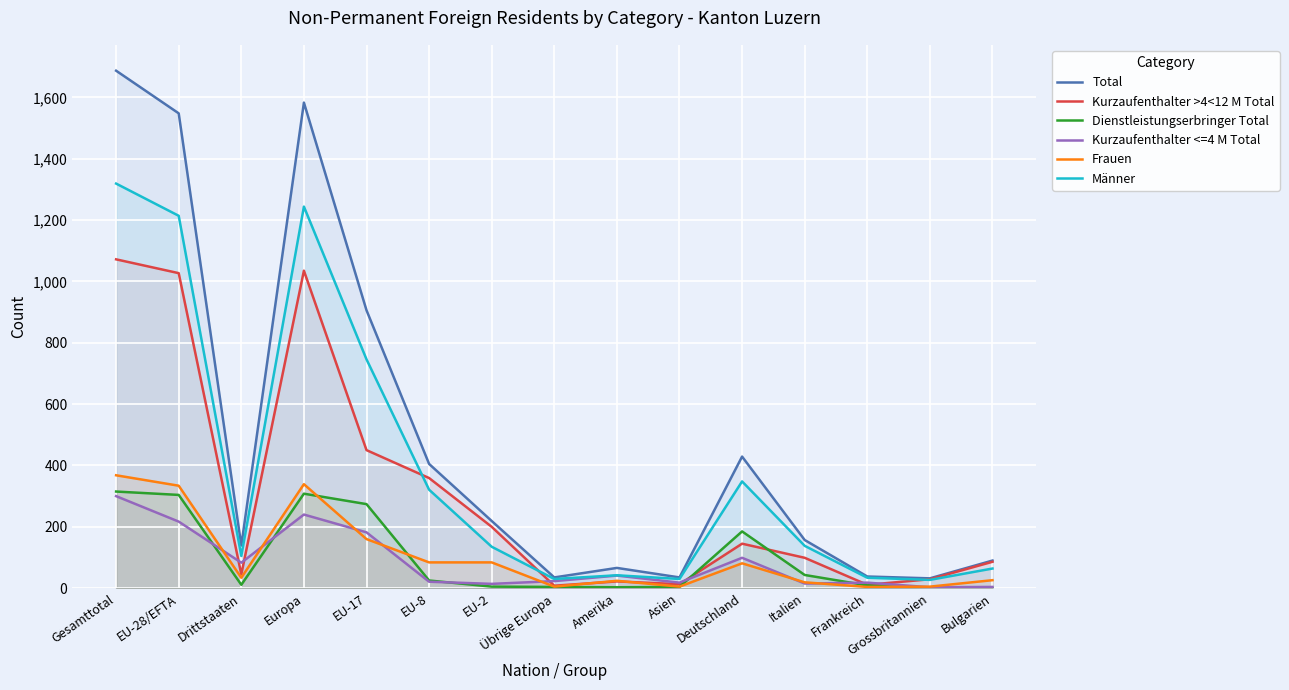

True or false: Männer has a value of 21 at Amerika.

False